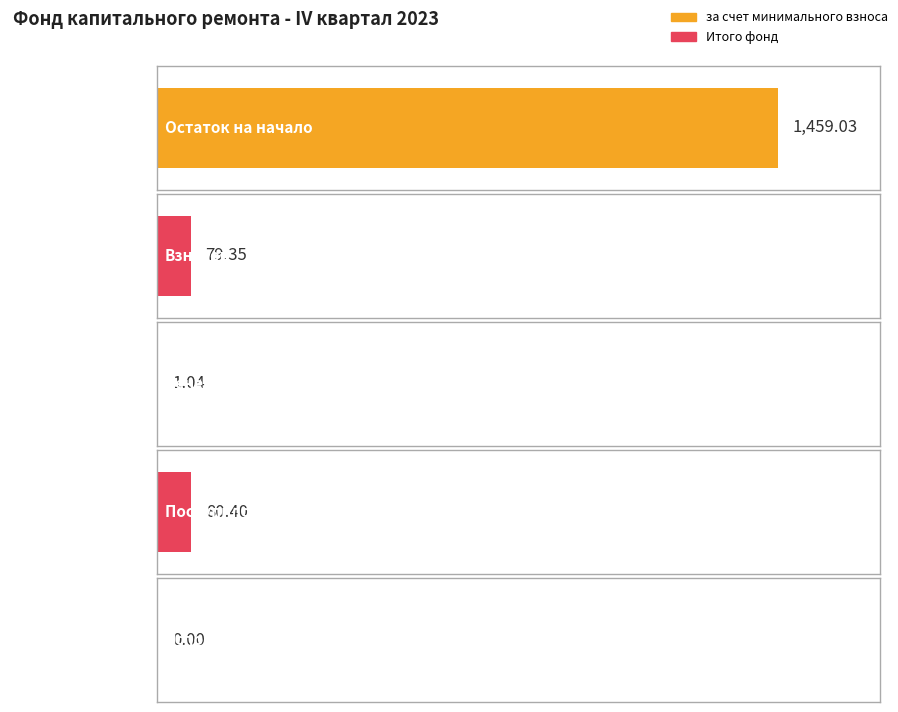

Which series has the largest total across all categories?

за счет минимального взноса